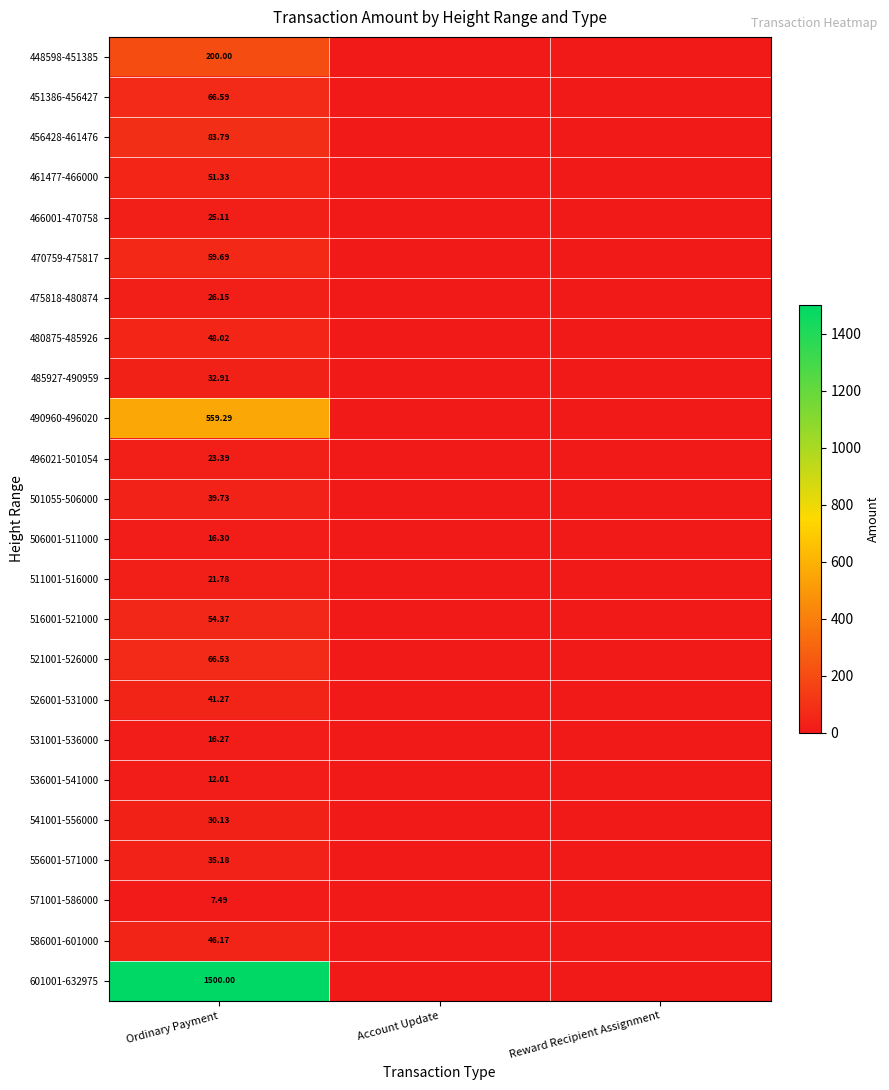

The value of 466001-470758 at Ordinary Payment is 16.5. True or false?

False